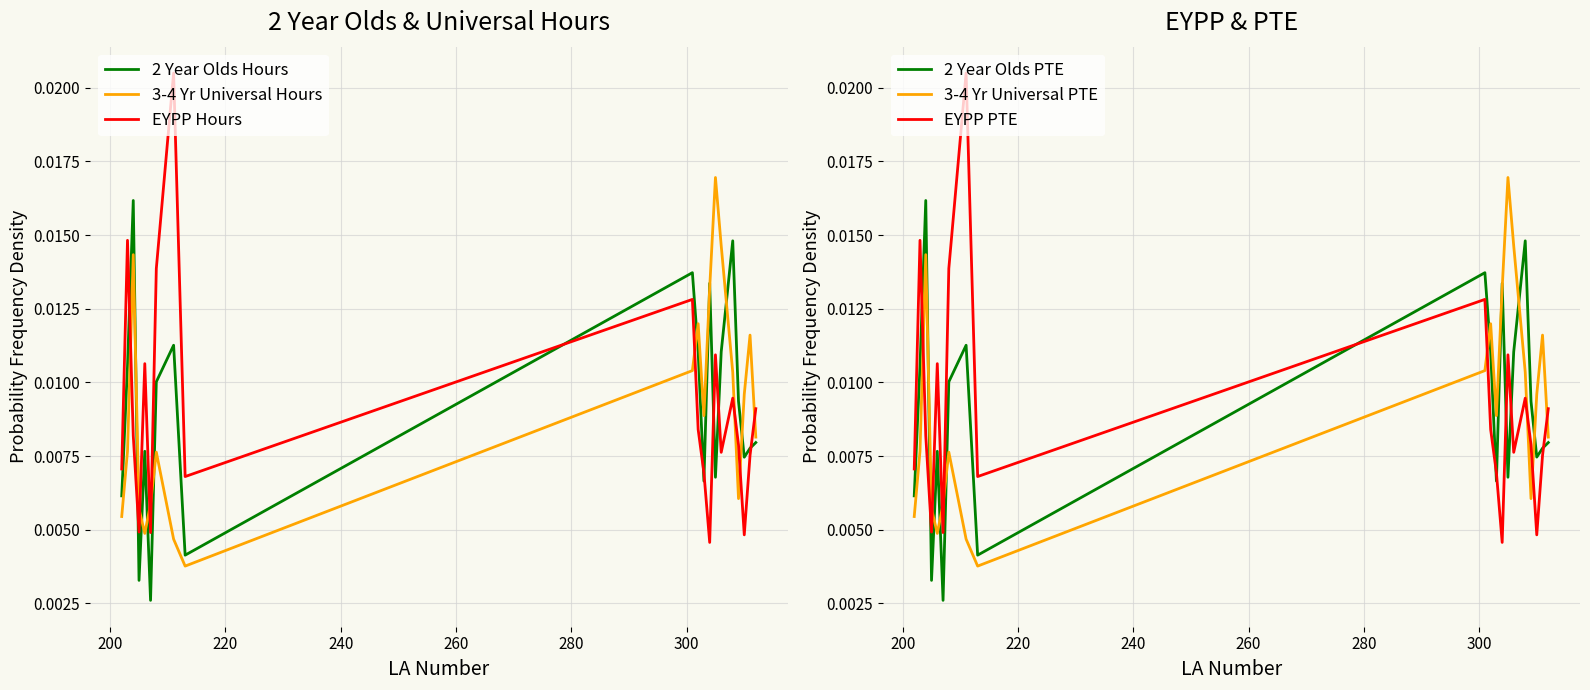

Reading left to right, extract all data points from this chart.

2 Year Olds Hours: 0.0	0.0	0.0	0.0	0.0	0.0	0.0	0.0	0.0	0.0	0.0	0.0	0.0	0.0	0.0	0.0	0.0	0.0	0.0	0.0
3-4 Yr Universal Hours: 0.0	0.0	0.0	0.0	0.0	0.0	0.0	0.0	0.0	0.0	0.0	0.0	0.0	0.0	0.0	0.0	0.0	0.0	0.0	0.0
EYPP Hours: 0.0	0.0	0.0	0.0	0.0	0.0	0.0	0.0	0.0	0.0	0.0	0.0	0.0	0.0	0.0	0.0	0.0	0.0	0.0	0.0
2 Year Olds PTE: 0.0	0.0	0.0	0.0	0.0	0.0	0.0	0.0	0.0	0.0	0.0	0.0	0.0	0.0	0.0	0.0	0.0	0.0	0.0	0.0
3-4 Yr Universal PTE: 0.0	0.0	0.0	0.0	0.0	0.0	0.0	0.0	0.0	0.0	0.0	0.0	0.0	0.0	0.0	0.0	0.0	0.0	0.0	0.0
EYPP PTE: 0.0	0.0	0.0	0.0	0.0	0.0	0.0	0.0	0.0	0.0	0.0	0.0	0.0	0.0	0.0	0.0	0.0	0.0	0.0	0.0